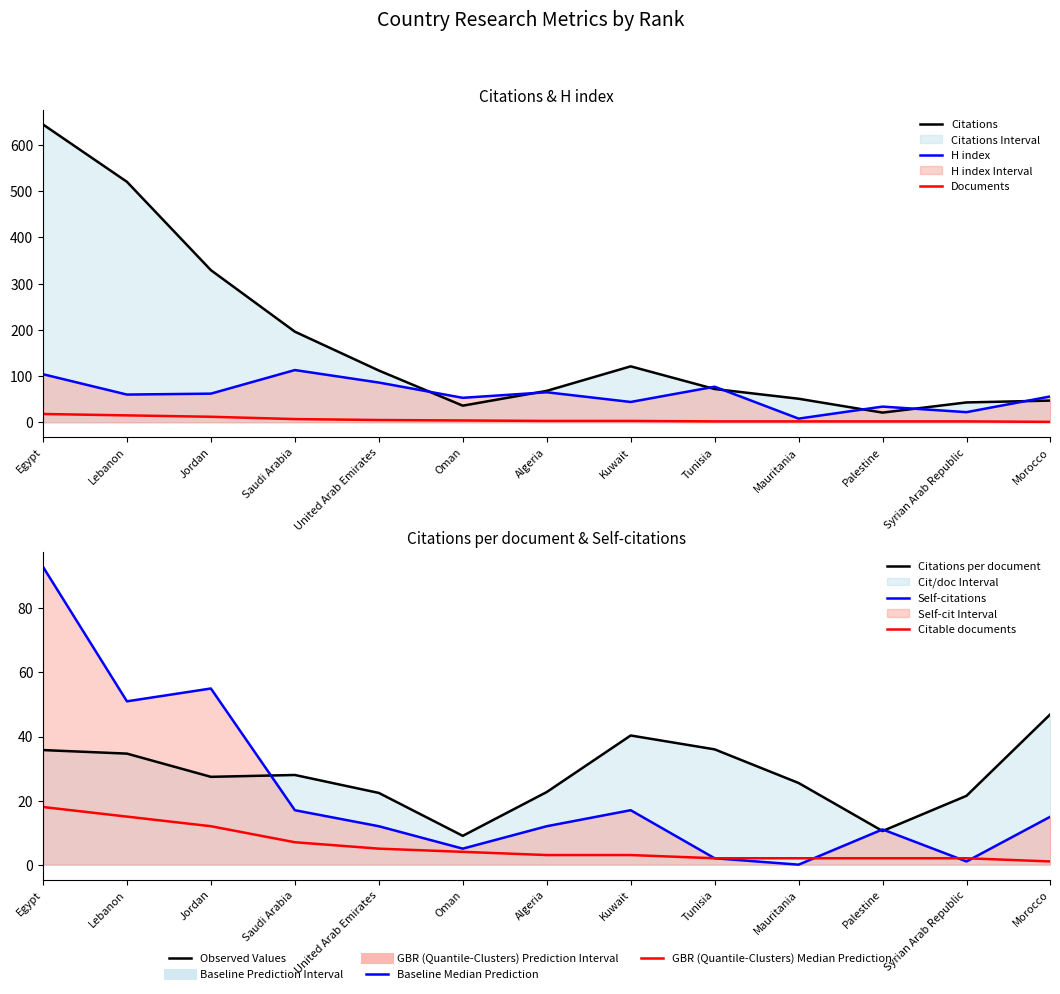

At which label does Documents reach its peak?

Egypt